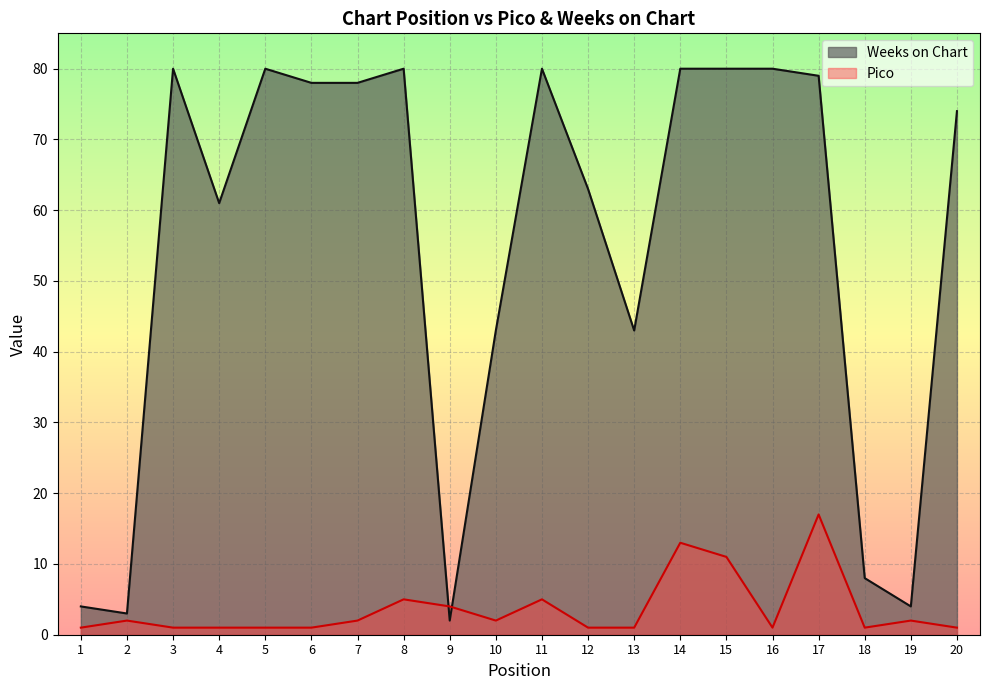

The Pico series shows 1 at 3. True or false?

False